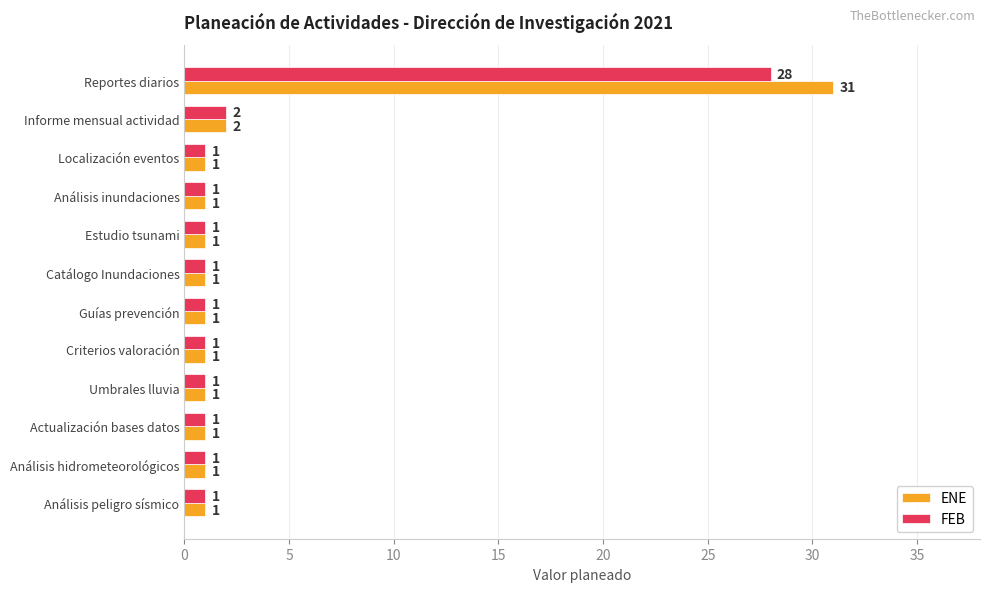

Rank the series by their average value, from highest to lowest.

ENE, FEB